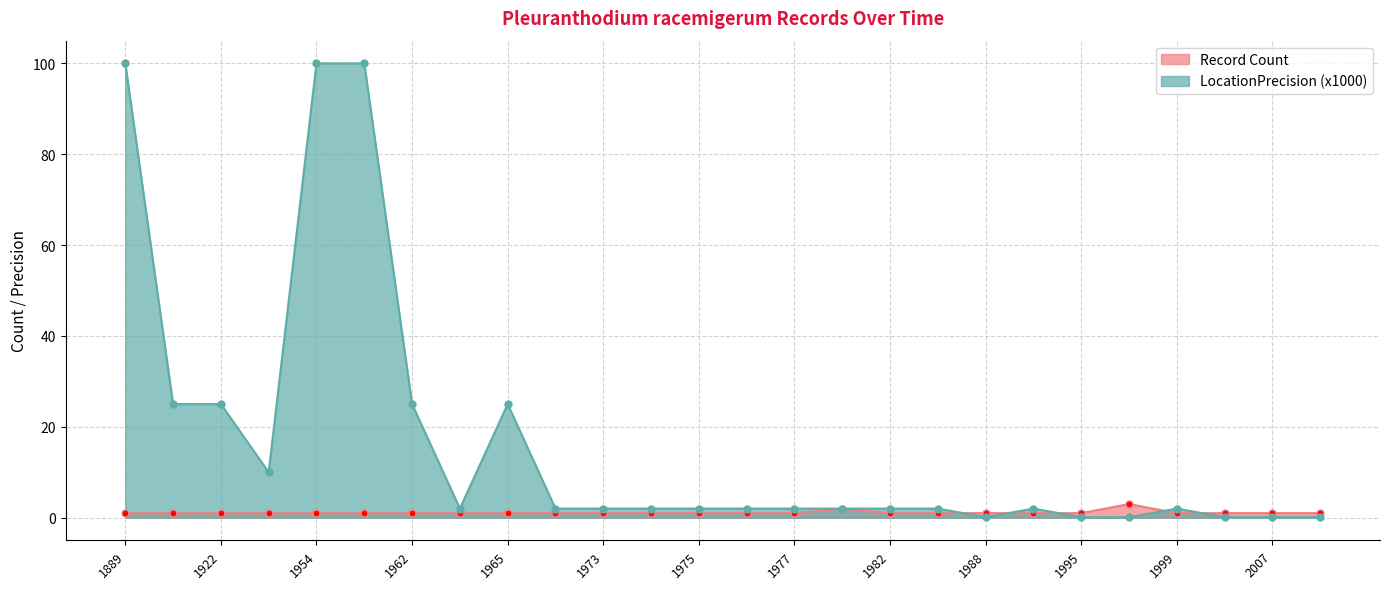

What is the total value across all series at 1988?

1.1